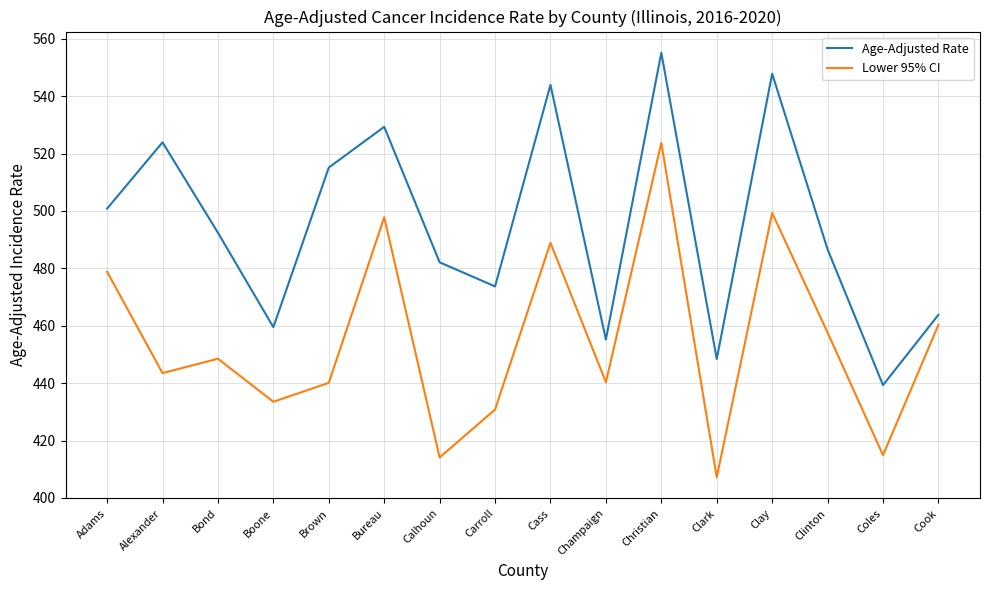

True or false: Lower 95% CI has a value of 724.1 at Carroll.

False